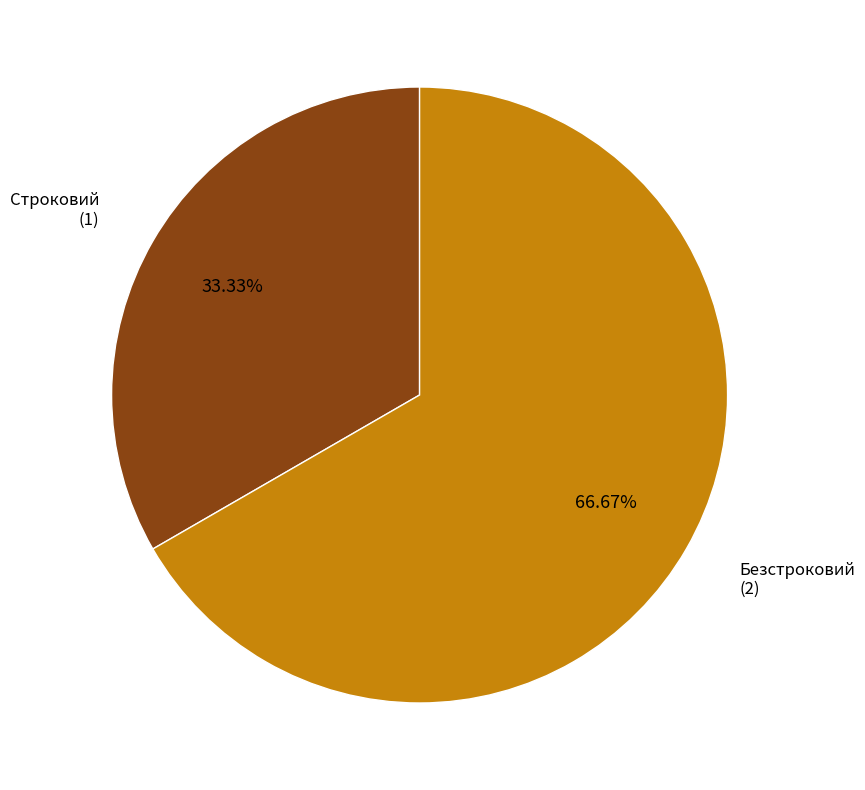

Is there a majority slice in this chart?

Yes